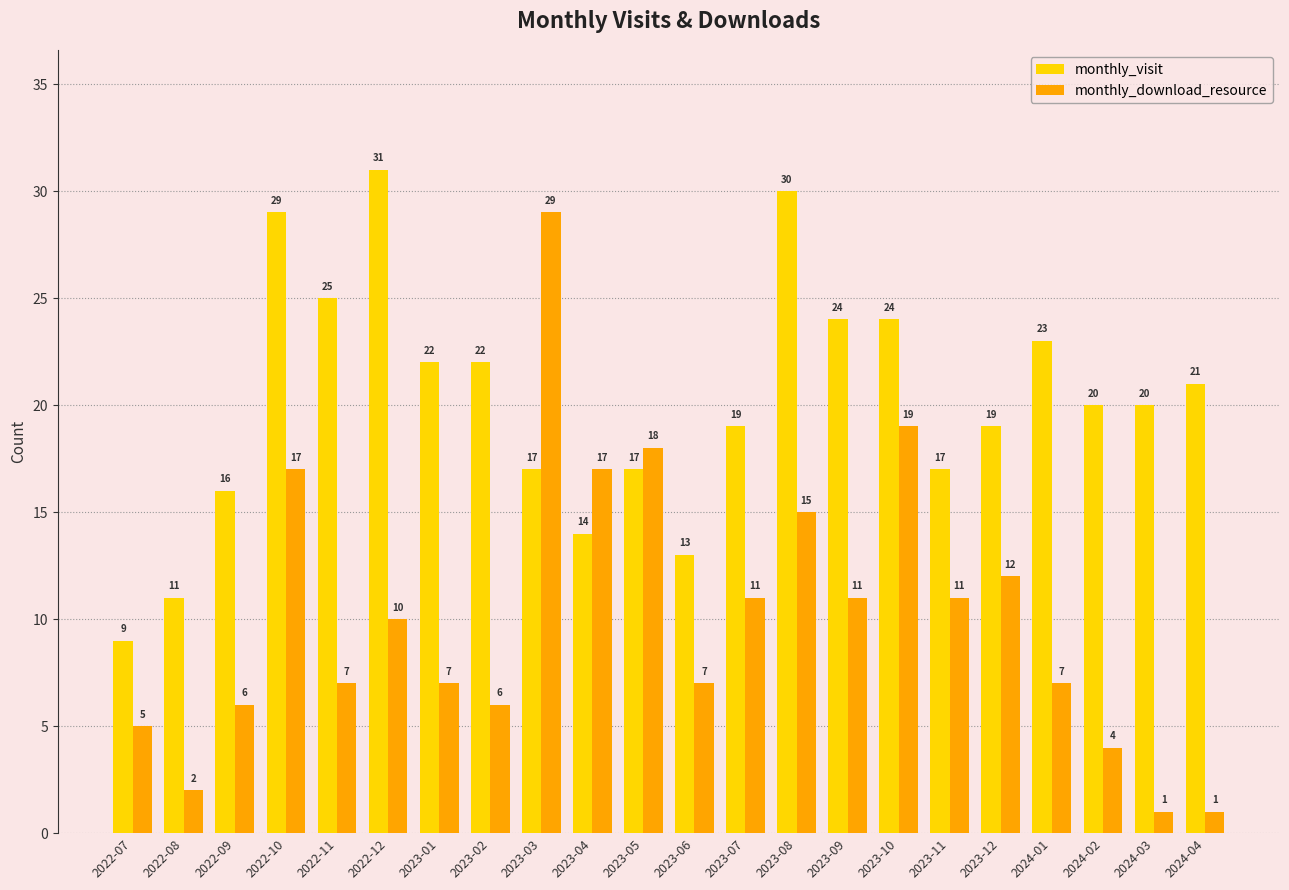

The monthly_visit series shows 19 at 2023-12. True or false?

True